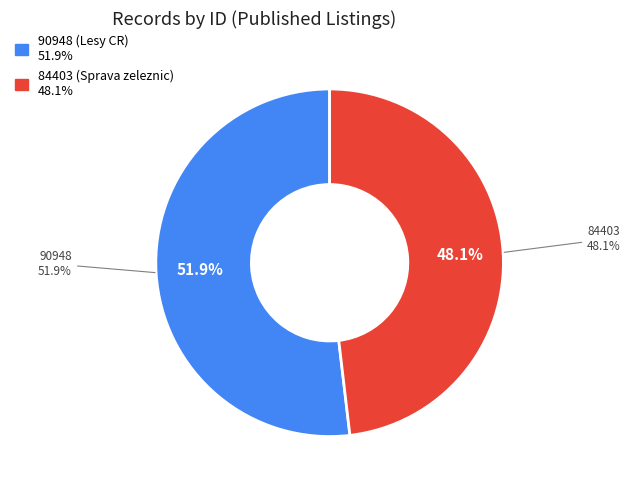

What percentage is the 90948 slice, to the nearest percent?

52%